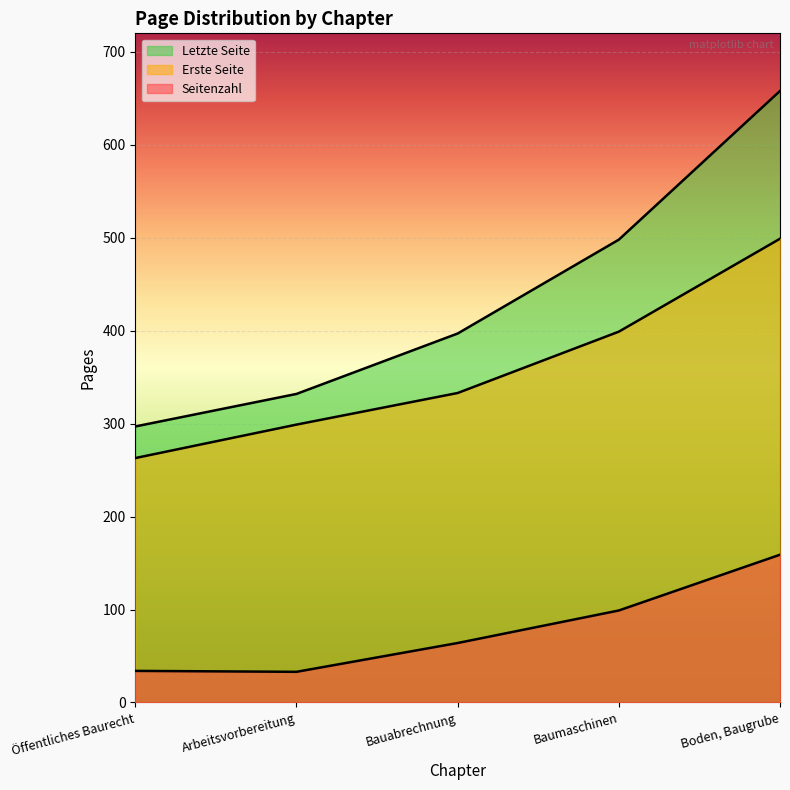

What is the difference between the highest and lowest values at Bauabrechnung?

333